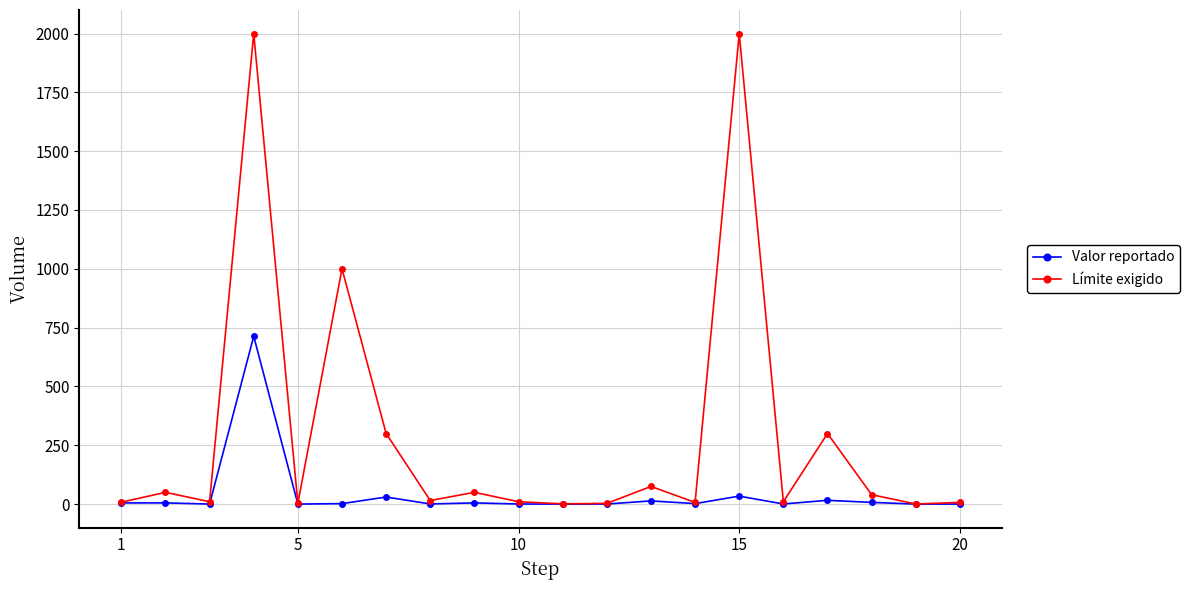

What is the maximum value shown in the chart?

2000.0